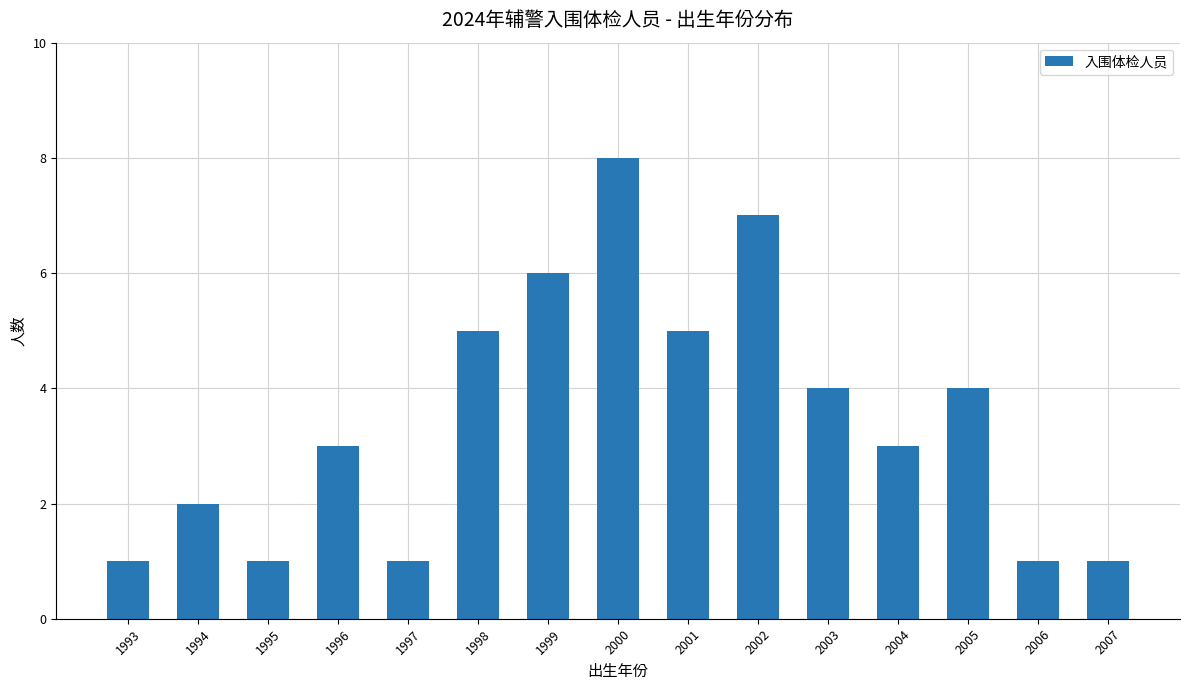

The chart shows a value of 1 at 1994. True or false?

False